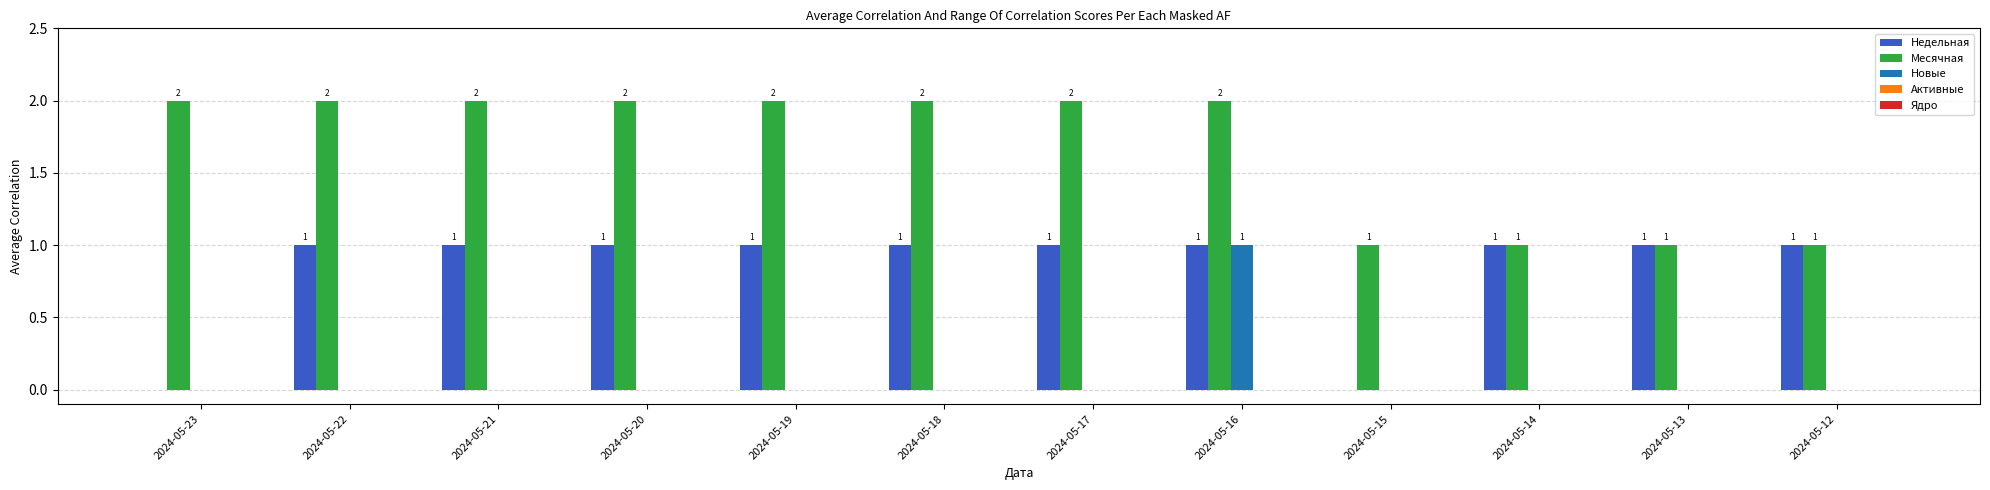

Does the chart contain stacked bars?

No